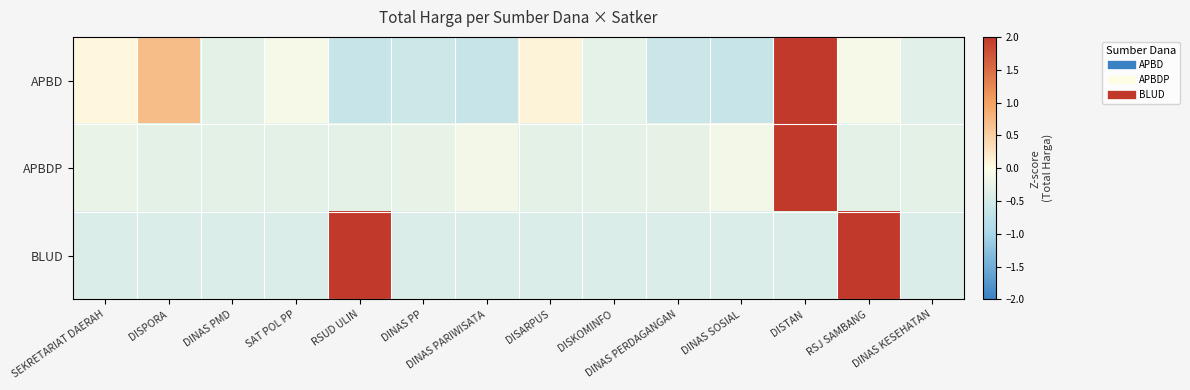

What is the difference between the highest and lowest values at RSJ SAMBANG?

2.9